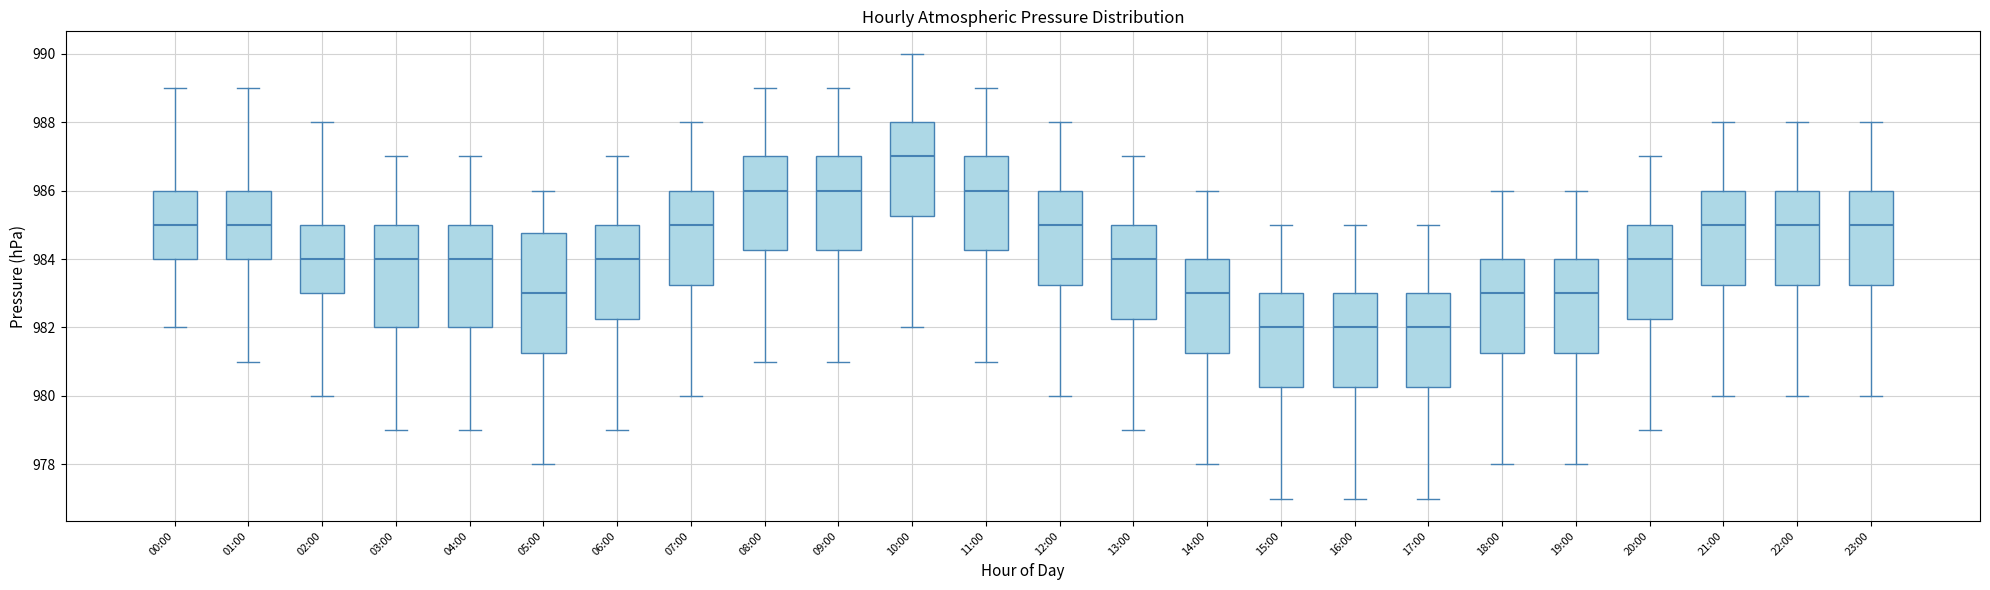

Comparing the boxes themselves (not the whiskers), which one is the tallest?

05:00